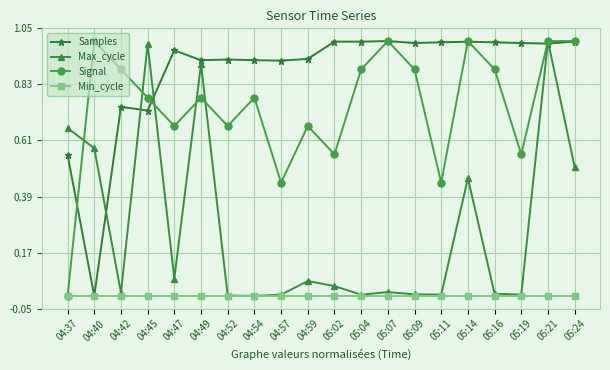

At which category is the sum across all series the highest?

05:21